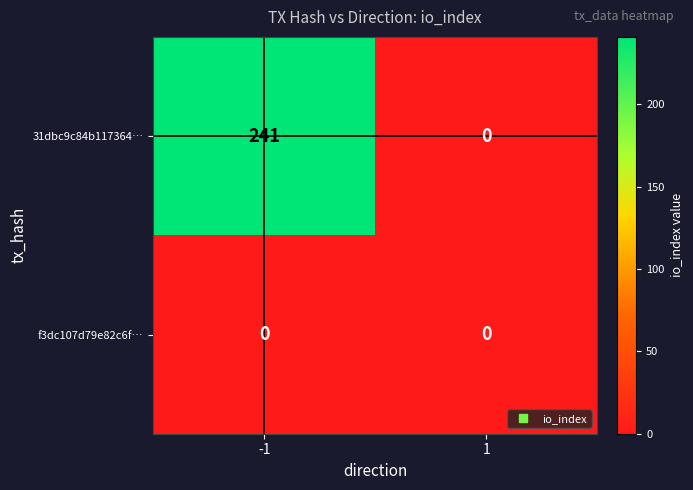

What is the sum of all 31dbc9c84b117364… values?

241